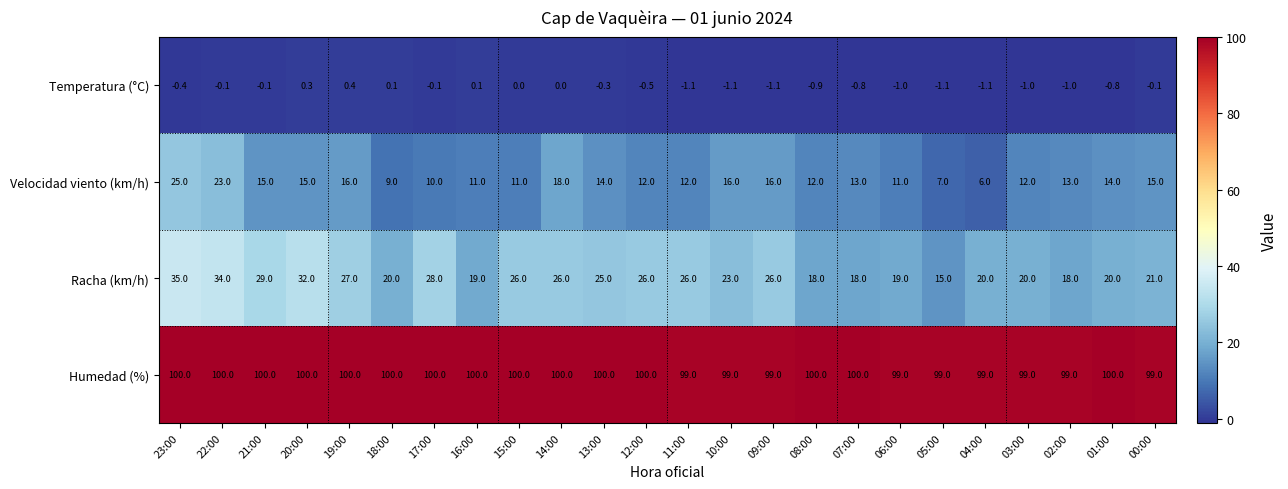

Rank the series by their maximum value, from lowest to highest.

Temperatura (°C), Velocidad viento (km/h), Racha (km/h), Humedad (%)